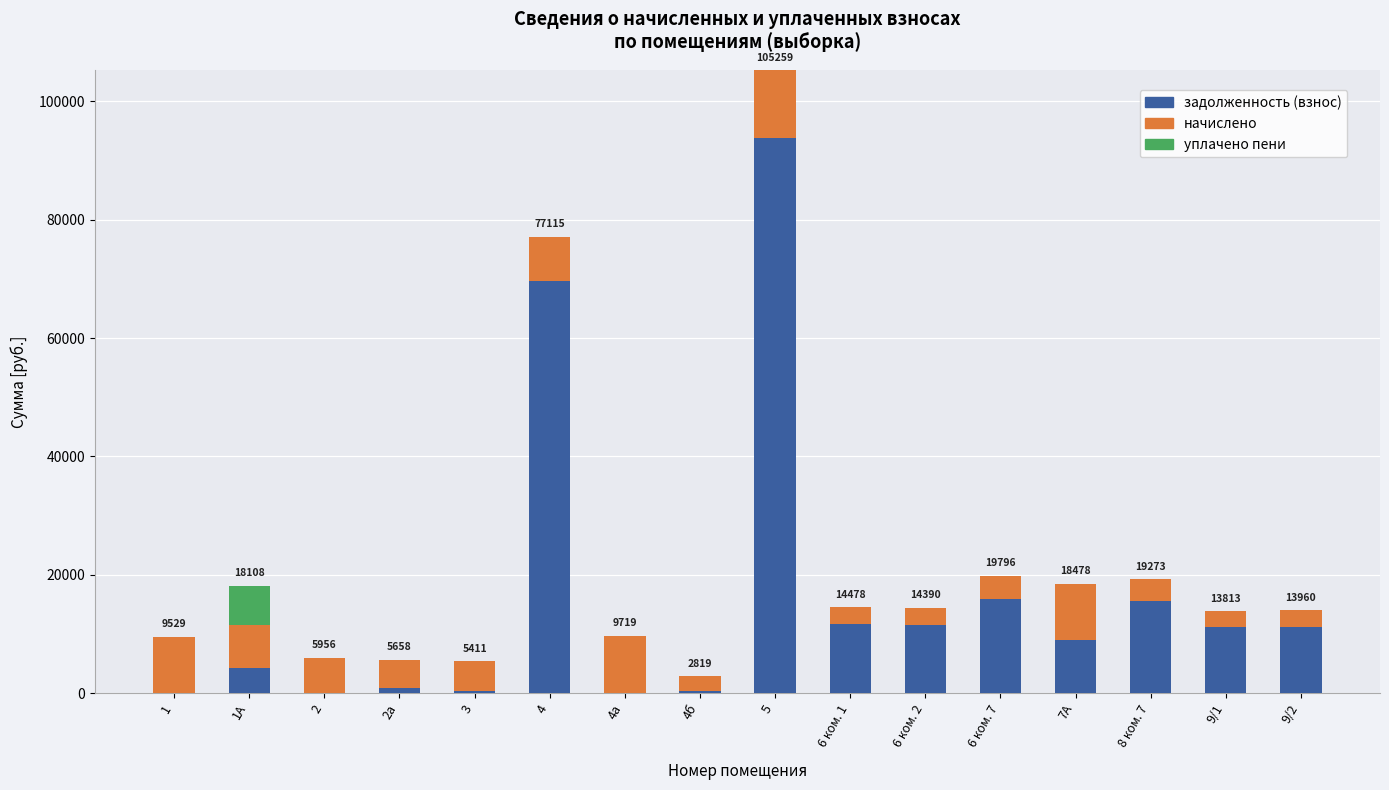

The value of задолженность (взнос) at 6 ком. 2 is 15218.4. True or false?

False